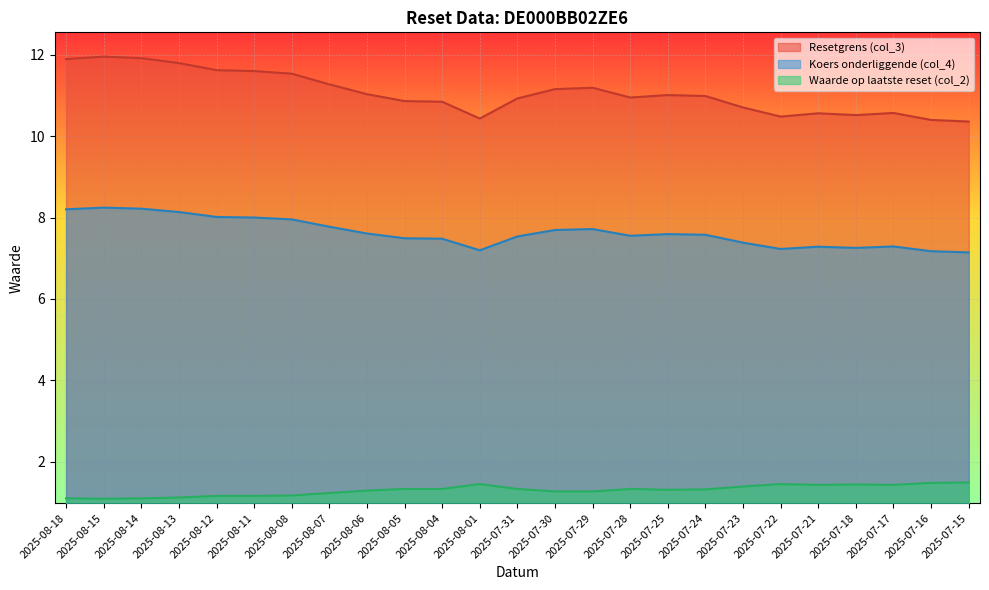

Where is the first local minimum for Resetgrens (col_3)?

2025-08-01